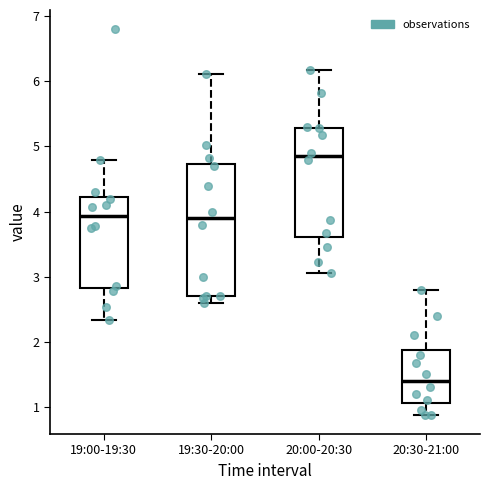

Reading left to right, transcribe this box plot: for each box, give where its median line is, the range the box spans, and where its two whiskers end, as read against the y-axis. The values are not printed on the chart, so give them approximately, as read against the axis.

19:00-19:30: median 3.9, box 2.8 to 4.2, whiskers 2.3 to 4.8
19:30-20:00: median 3.9, box 2.7 to 4.7, whiskers 2.6 to 6.1
20:00-20:30: median 4.9, box 3.6 to 5.3, whiskers 3.1 to 6.2
20:30-21:00: median 1.4, box 1.1 to 1.9, whiskers 0.9 to 2.8